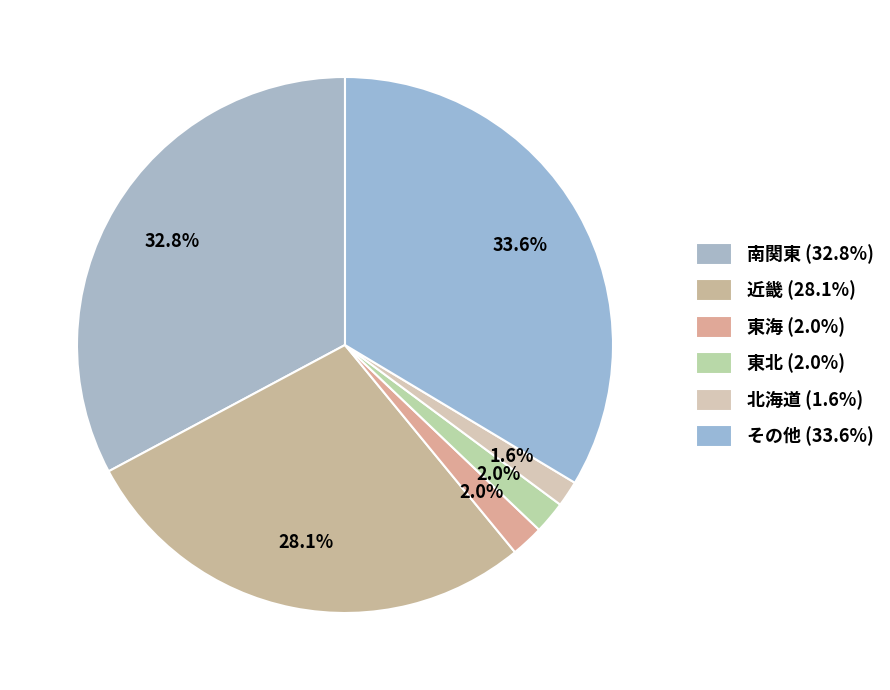

How many slices are in this pie chart?

6